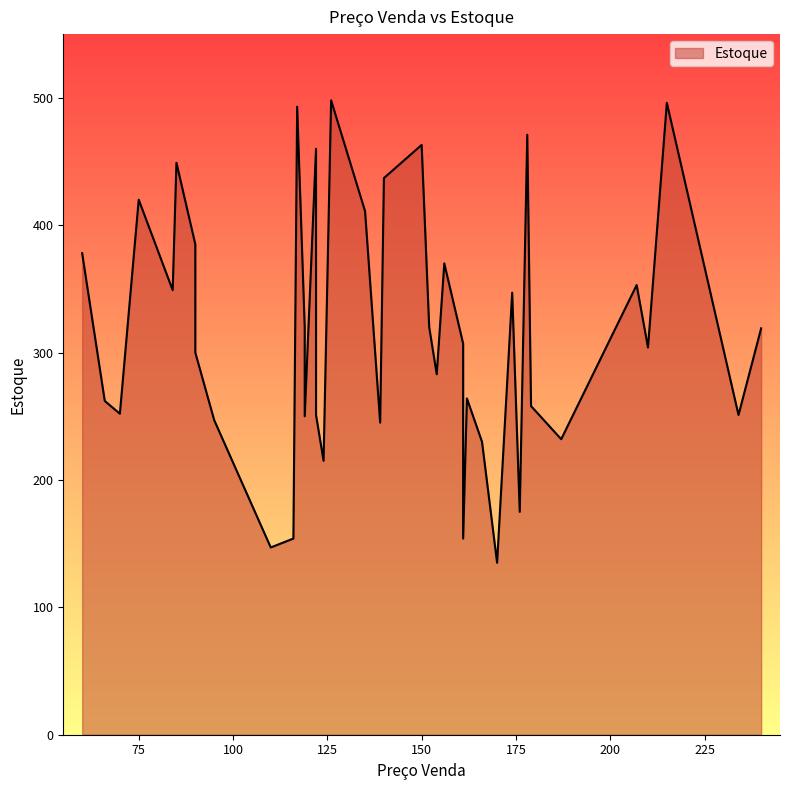

What is the smallest value displayed?

135